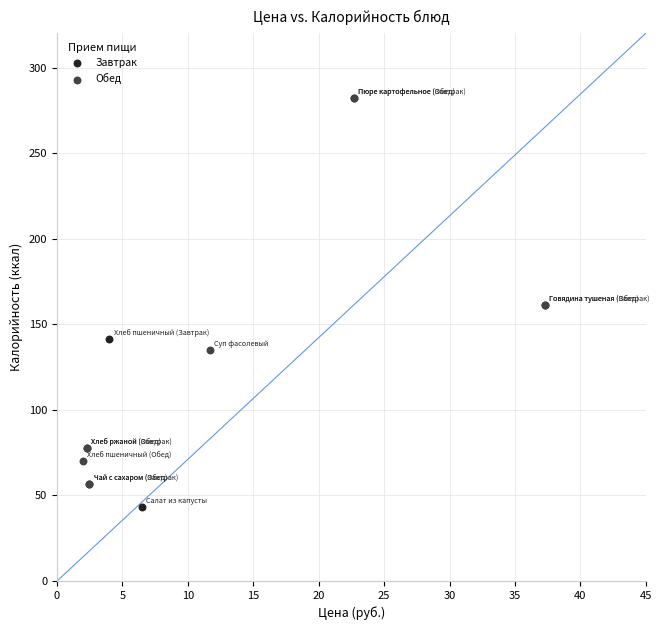

Which series reaches the minimum Y coordinate?

Завтрак